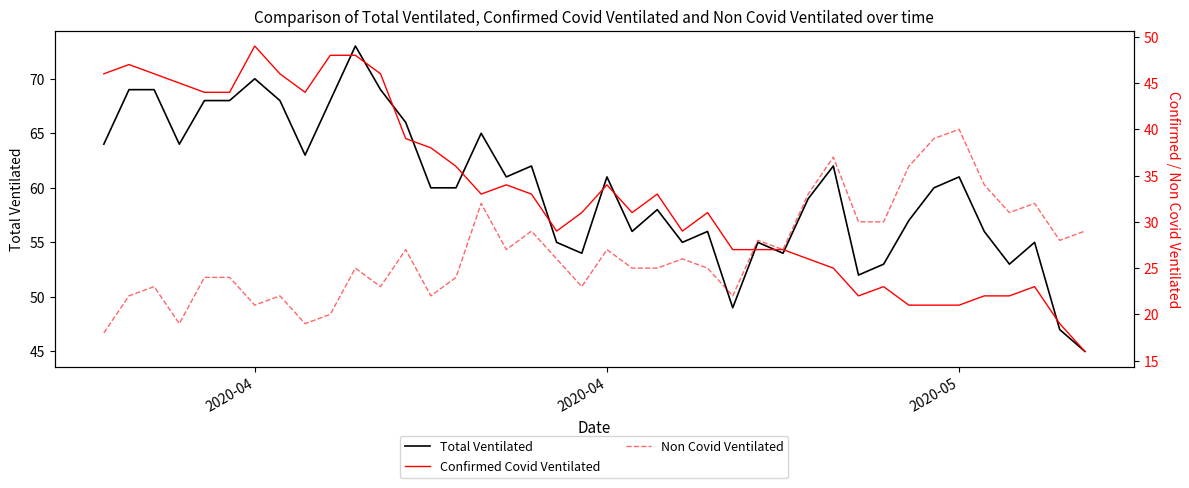

What is the total value across all series at 2020-04?

140